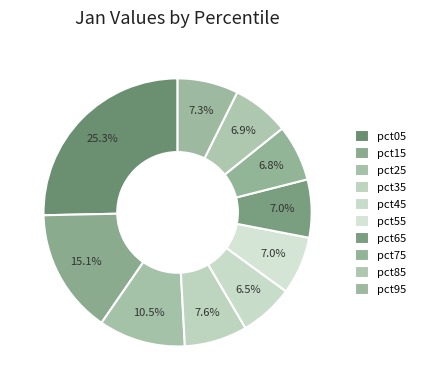

What percentage do pct05 and pct15 together represent?

40.4%